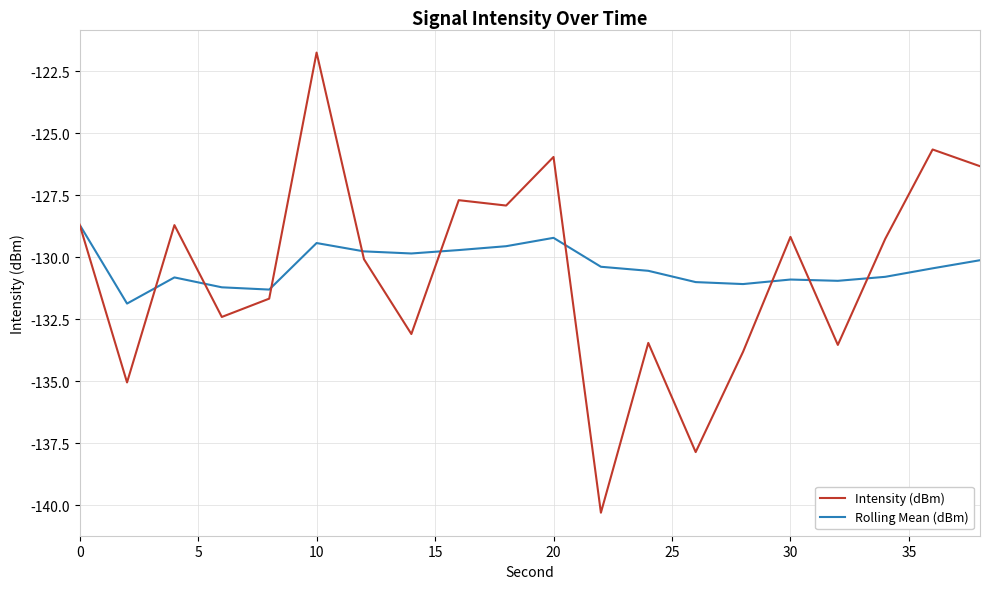

What are all the series names shown in the legend?

Intensity (dBm), Rolling Mean (dBm)